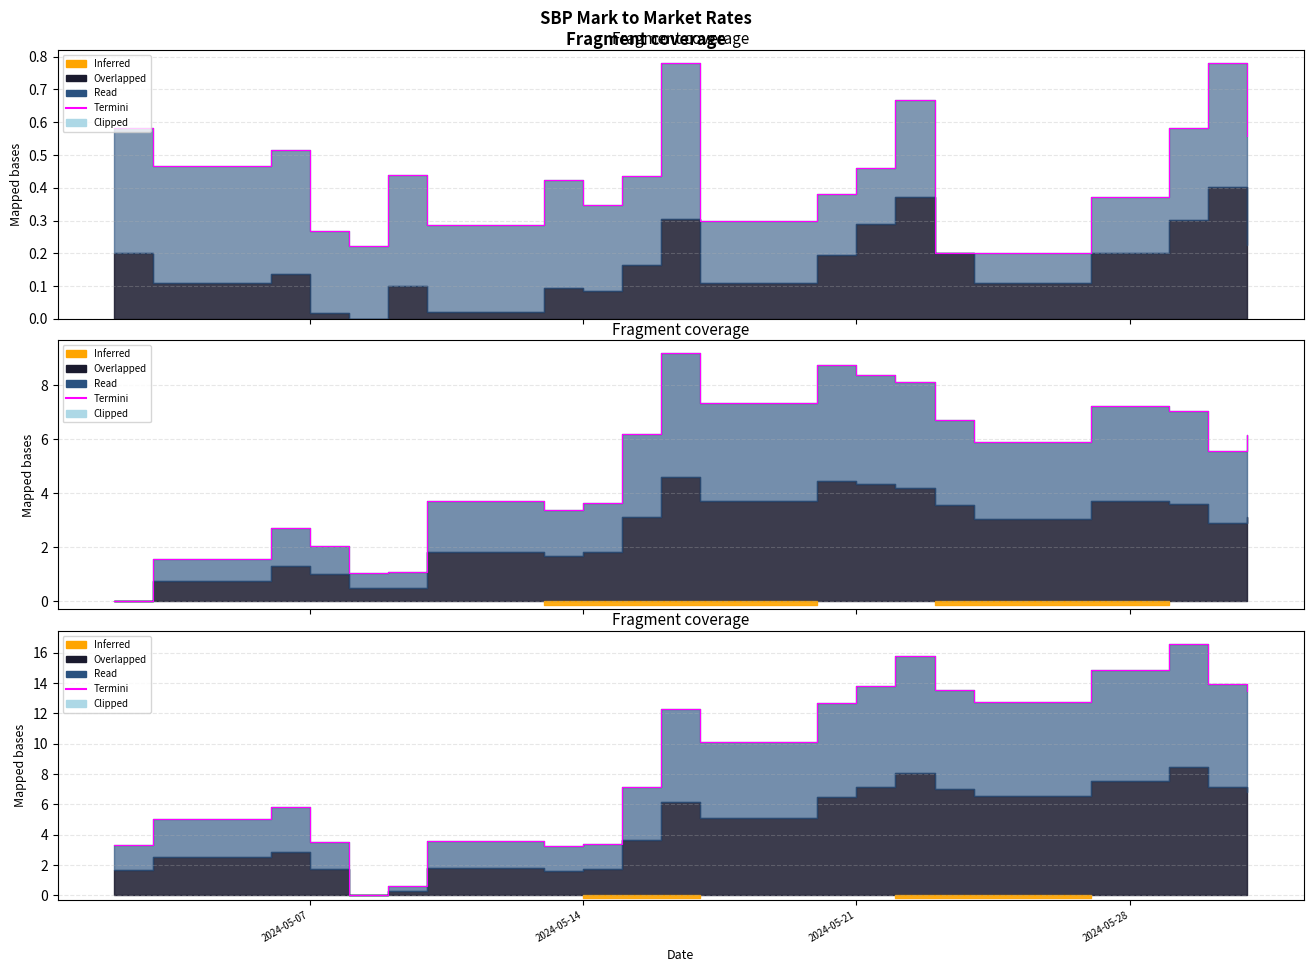

How many interior local valleys (lower than both neighbors) does the data have?

4